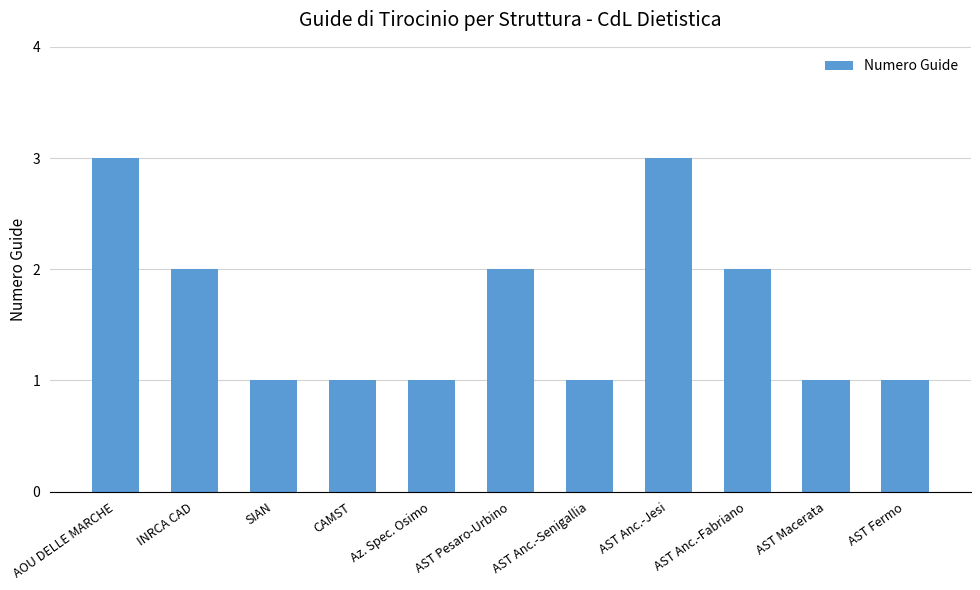

True or false: the data shows 4 at AOU DELLE MARCHE.

False